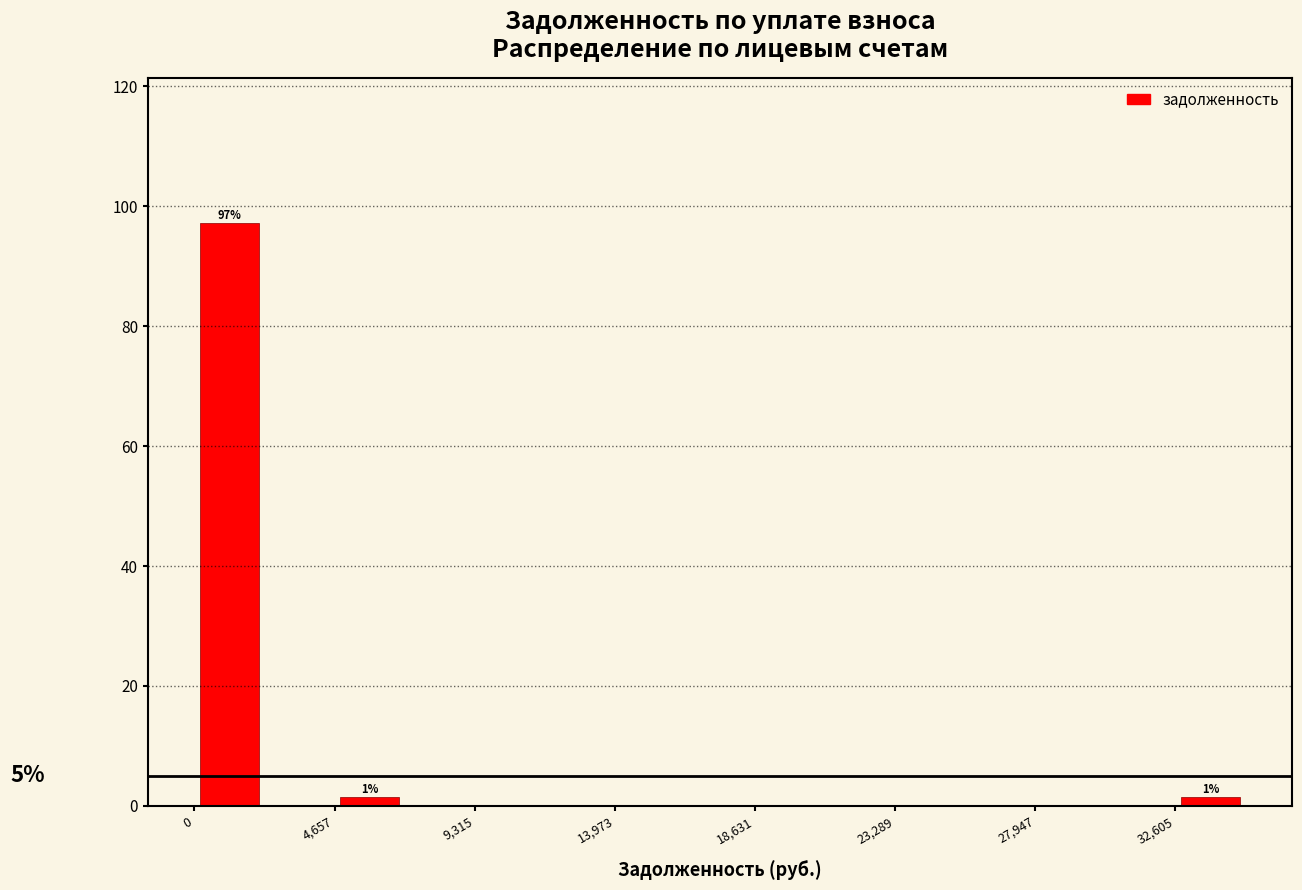

Over which range of the x-axis is the bar tallest?

0 to 2500